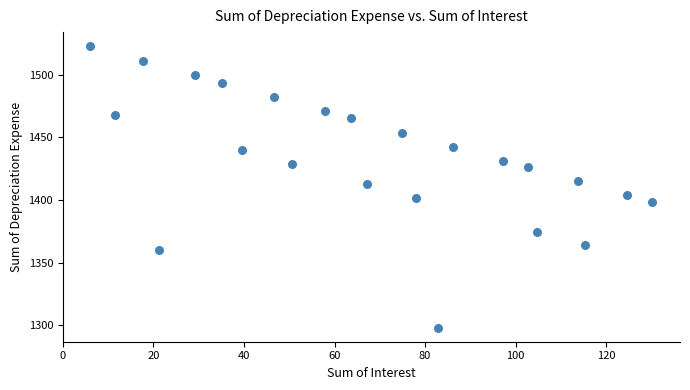

What is the range of Y values (max minus min)?

224.9